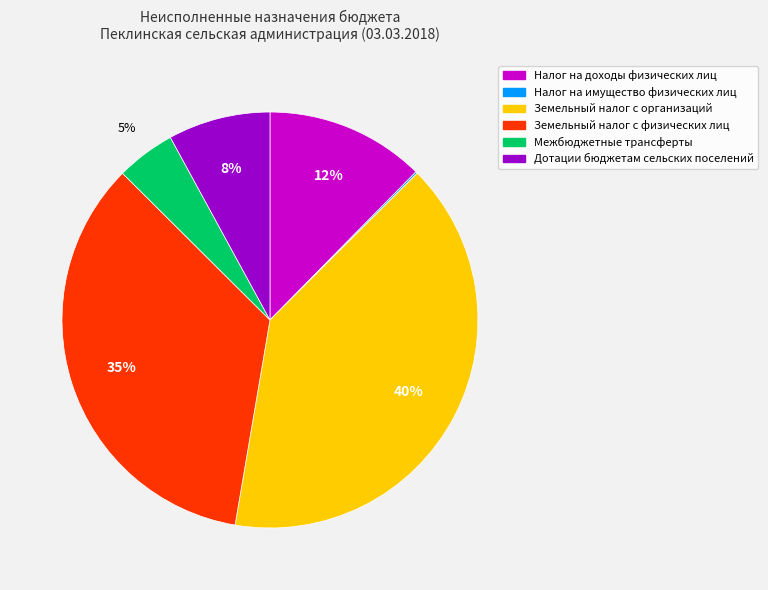

What is the largest slice in the pie chart?

Земельный налог с организаций